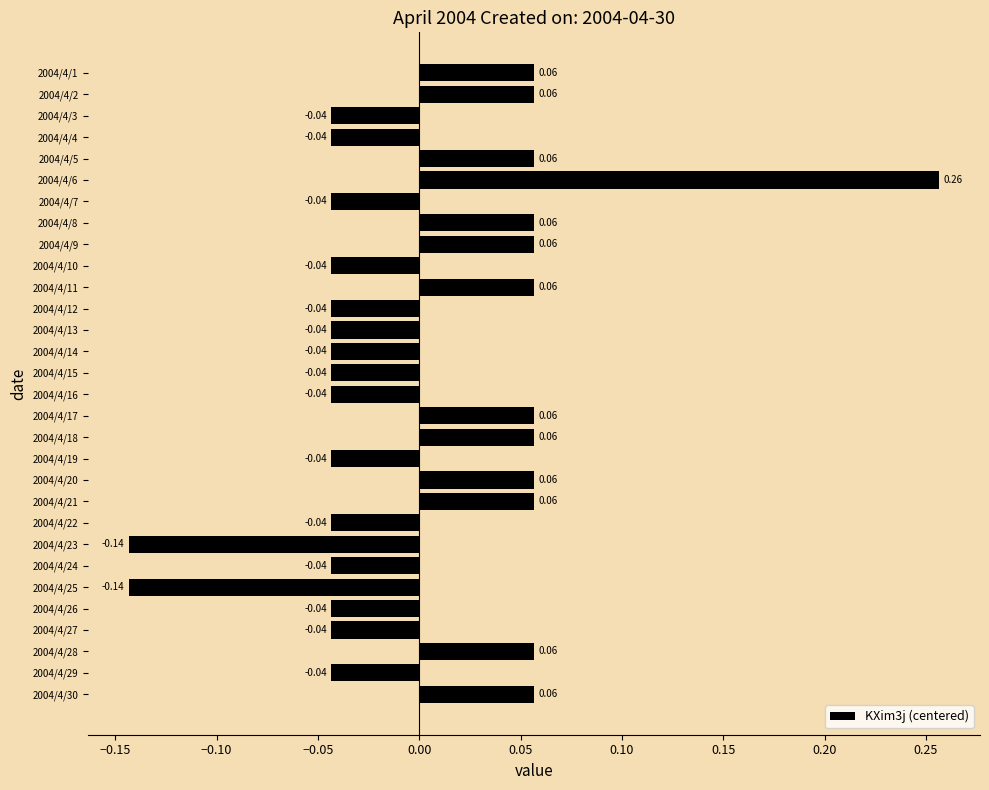

What is the difference between the maximum and minimum values?

0.4